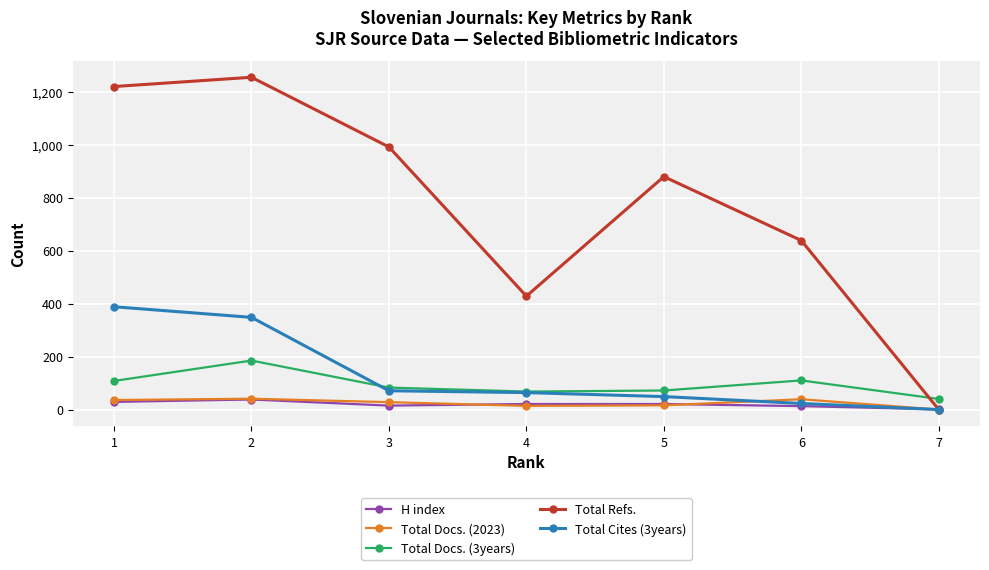

Which category has the lowest value in the Total Docs. (3years) series?

7